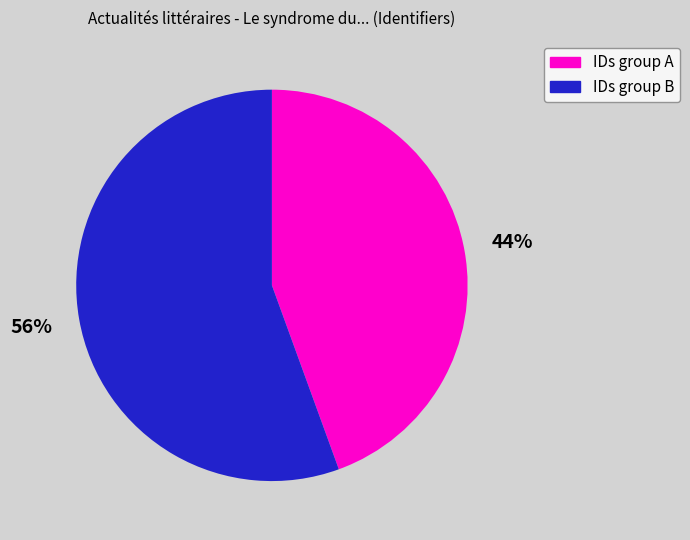

Count the number of slices in the pie.

2